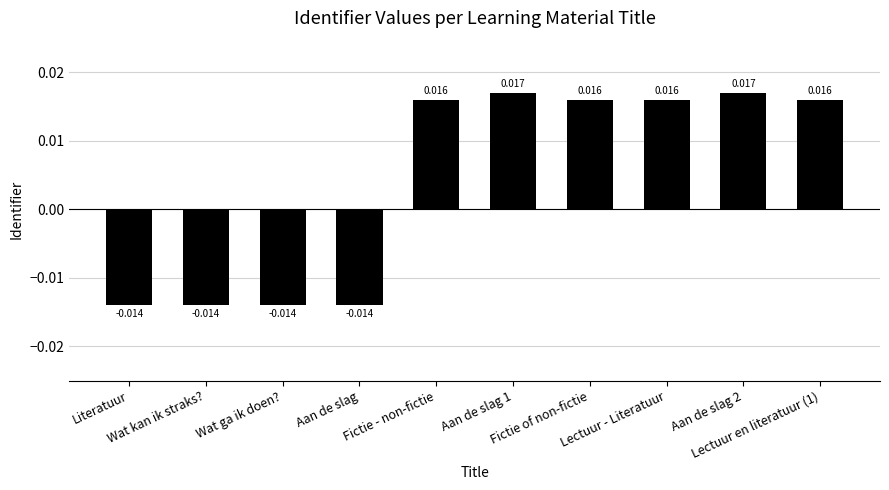

What is the label of the 7th bar from the right?

Aan de slag